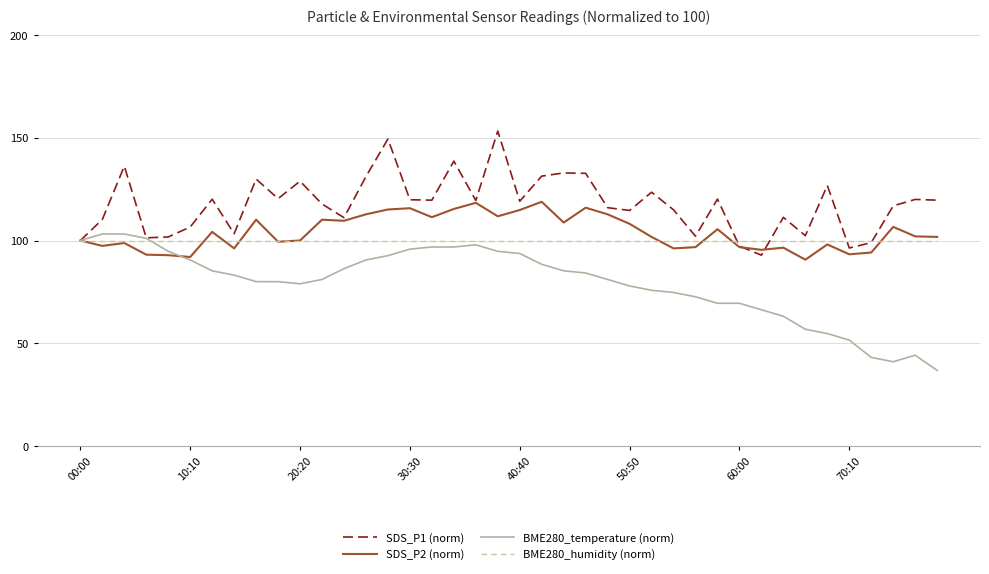

Which series has the widest spread of values?

BME280_temperature (norm)